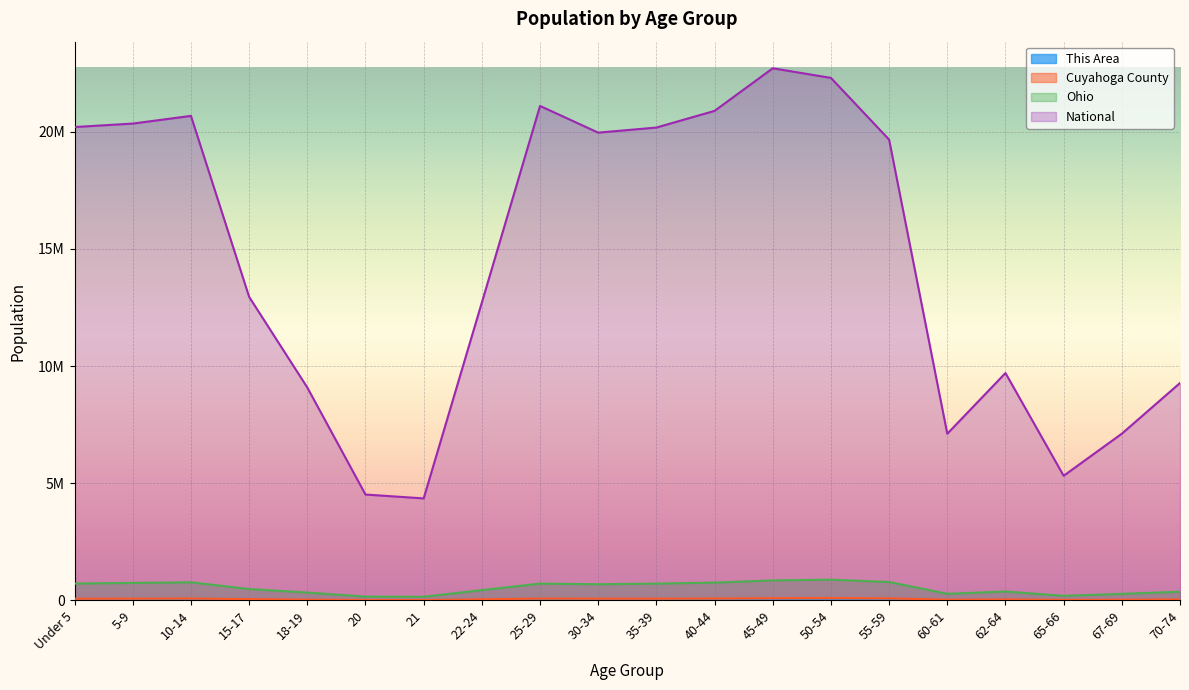

True or false: Cuyahoga County and National intersect in this chart.

False